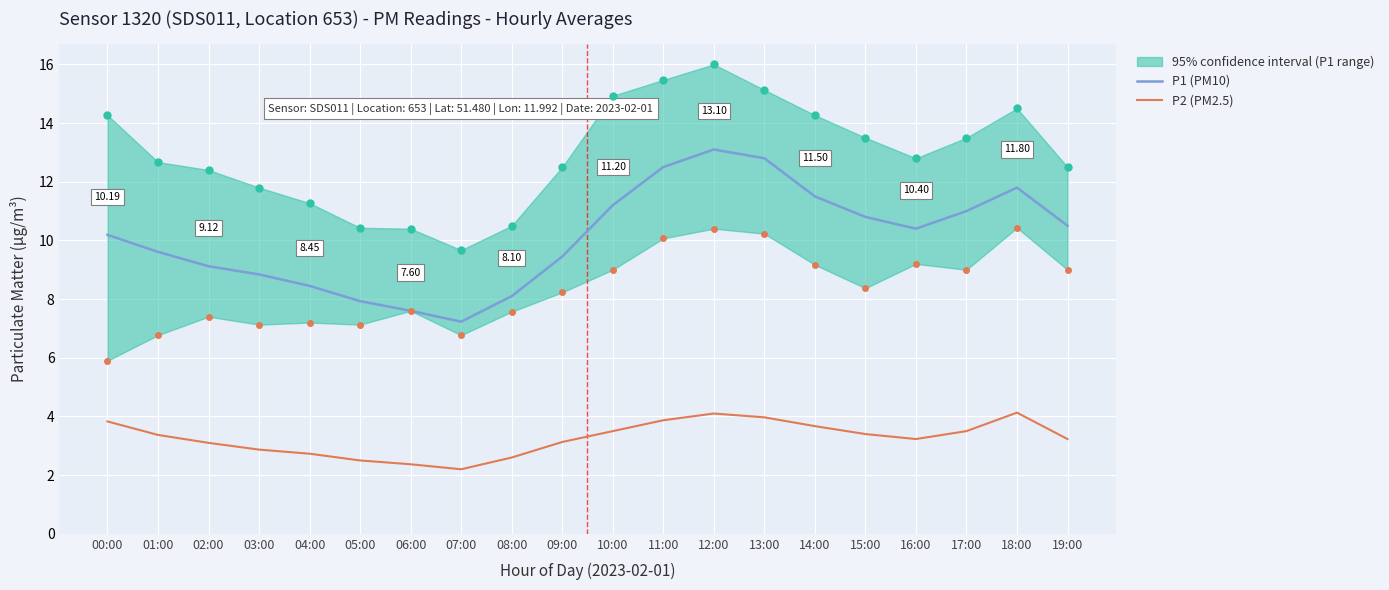

What is the highest value of the P2 (PM2.5) series?

4.1